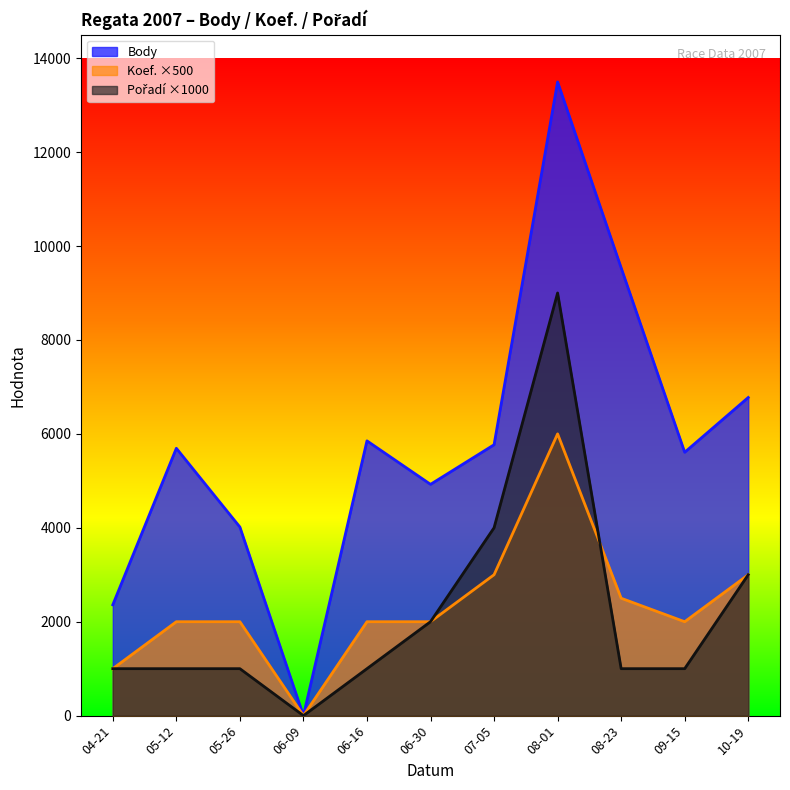

What is the sum of all Body values?

64025